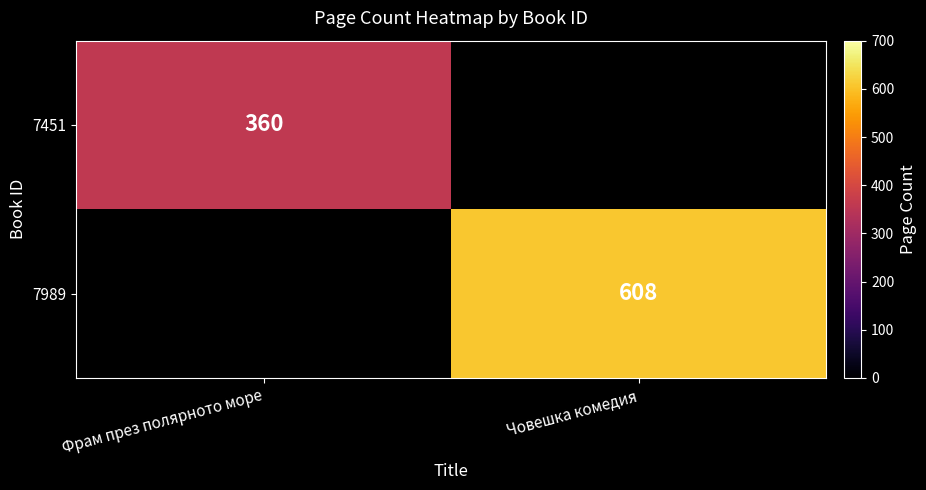

The value of 7989 at Човешка комедия is 608. True or false?

True